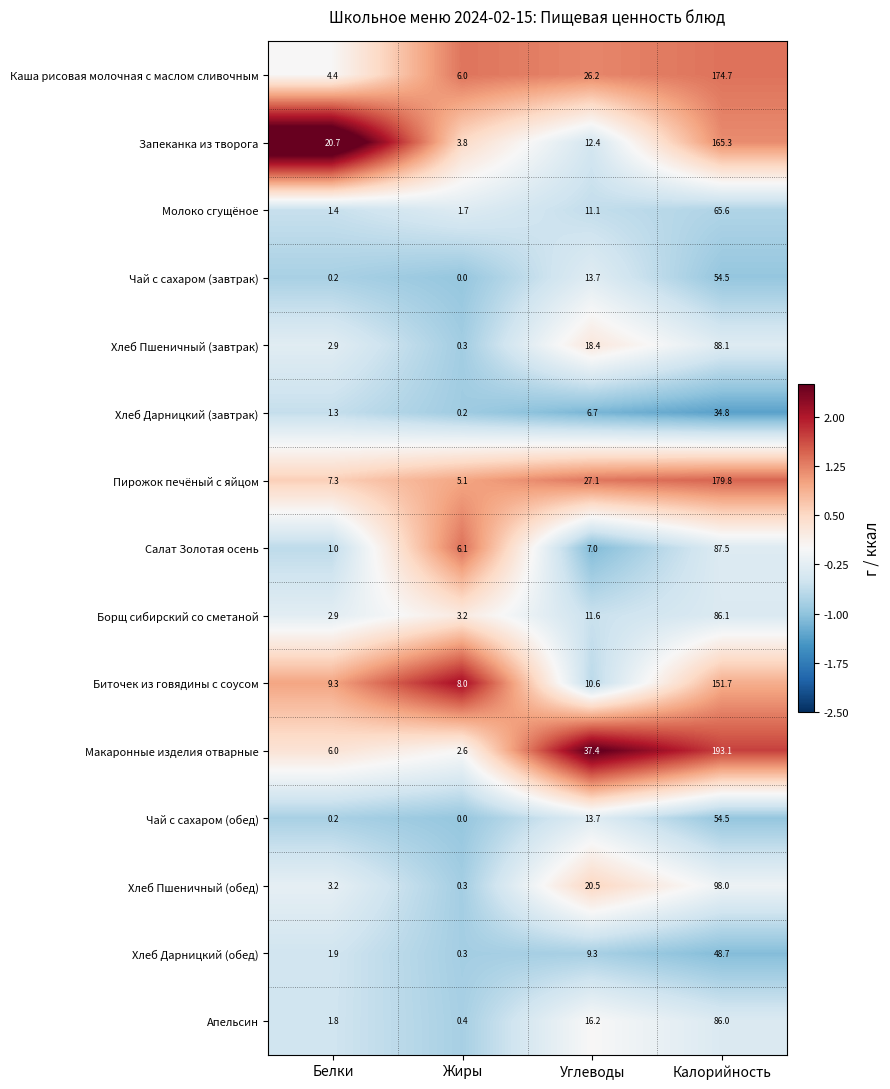

The Молоко сгущёное series shows 1.7 at Жиры. True or false?

True